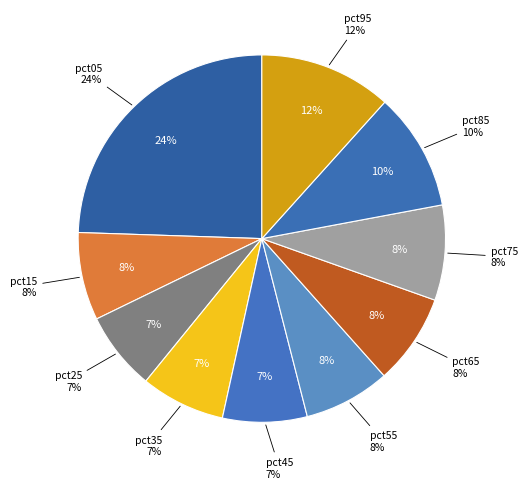

What is the largest slice in the pie chart?

pct05